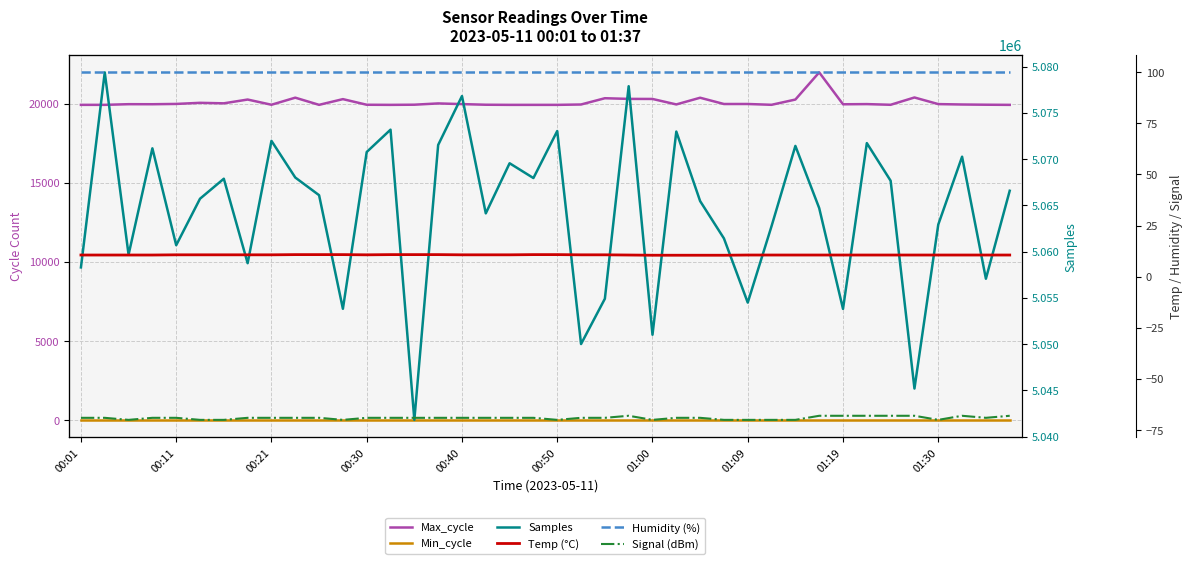

True or false: Min_cycle and Humidity (%) intersect in this chart.

False